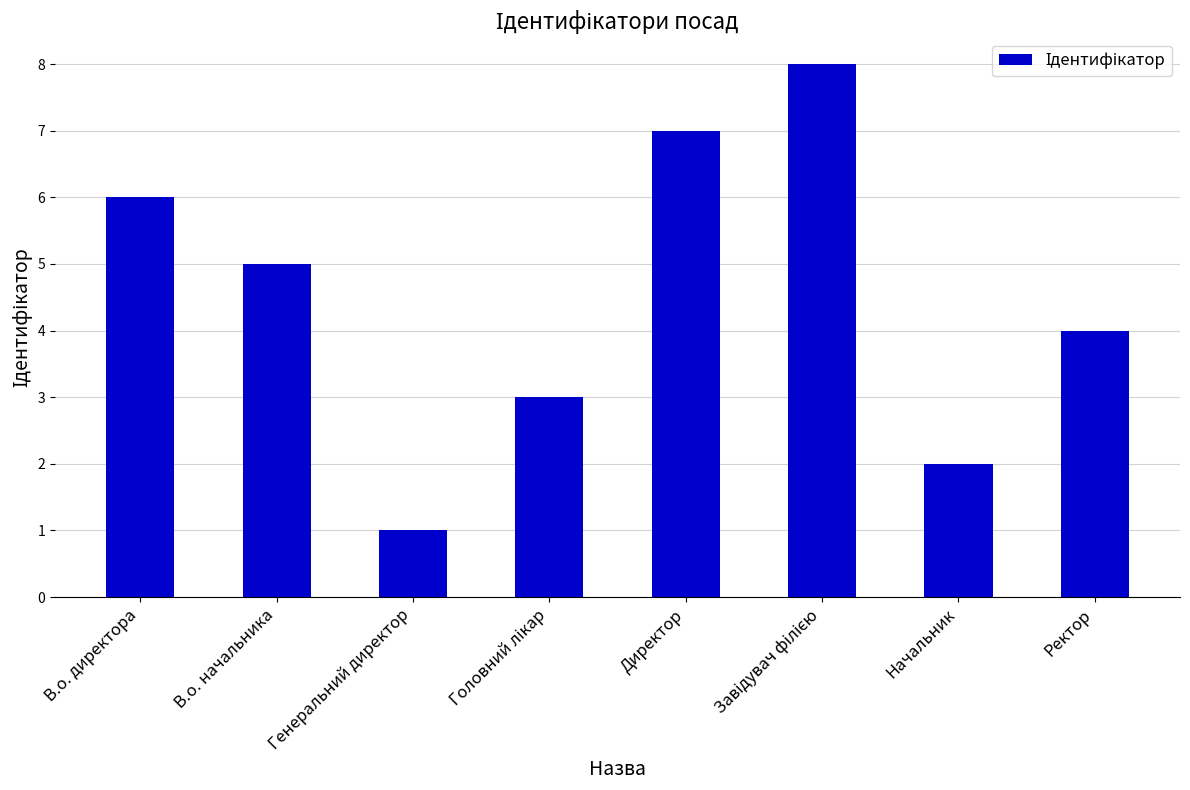

What position from the right is В.о. начальника?

7